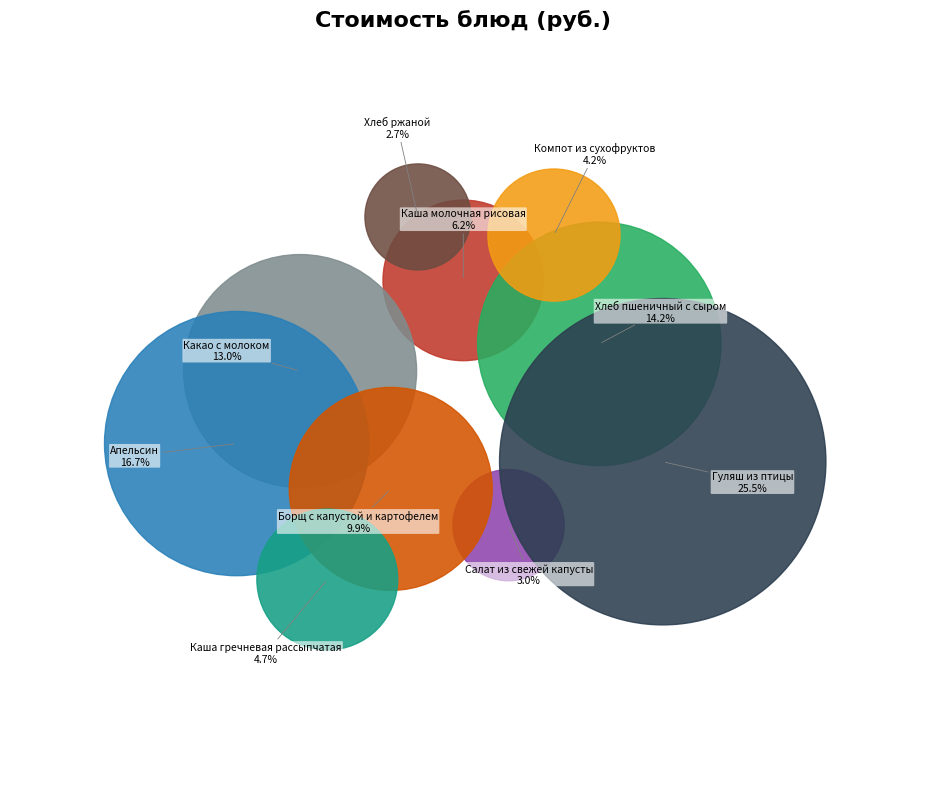

To the nearest percent, what percentage of the pie is Какао с молоком?

13%